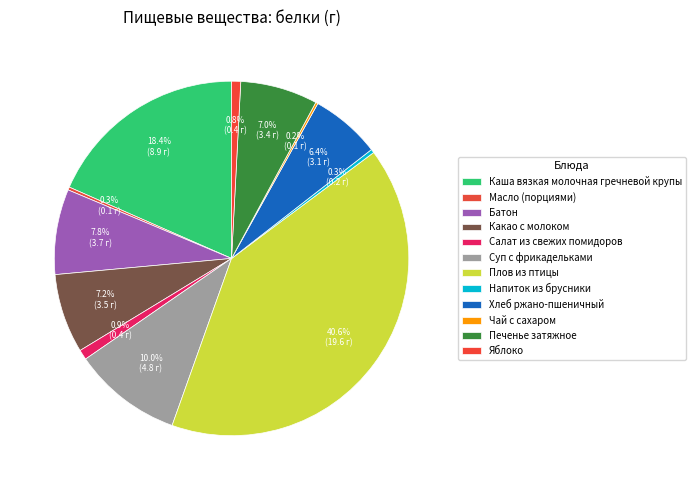

To the nearest percent, what portion does Какао с молоком represent?

7%